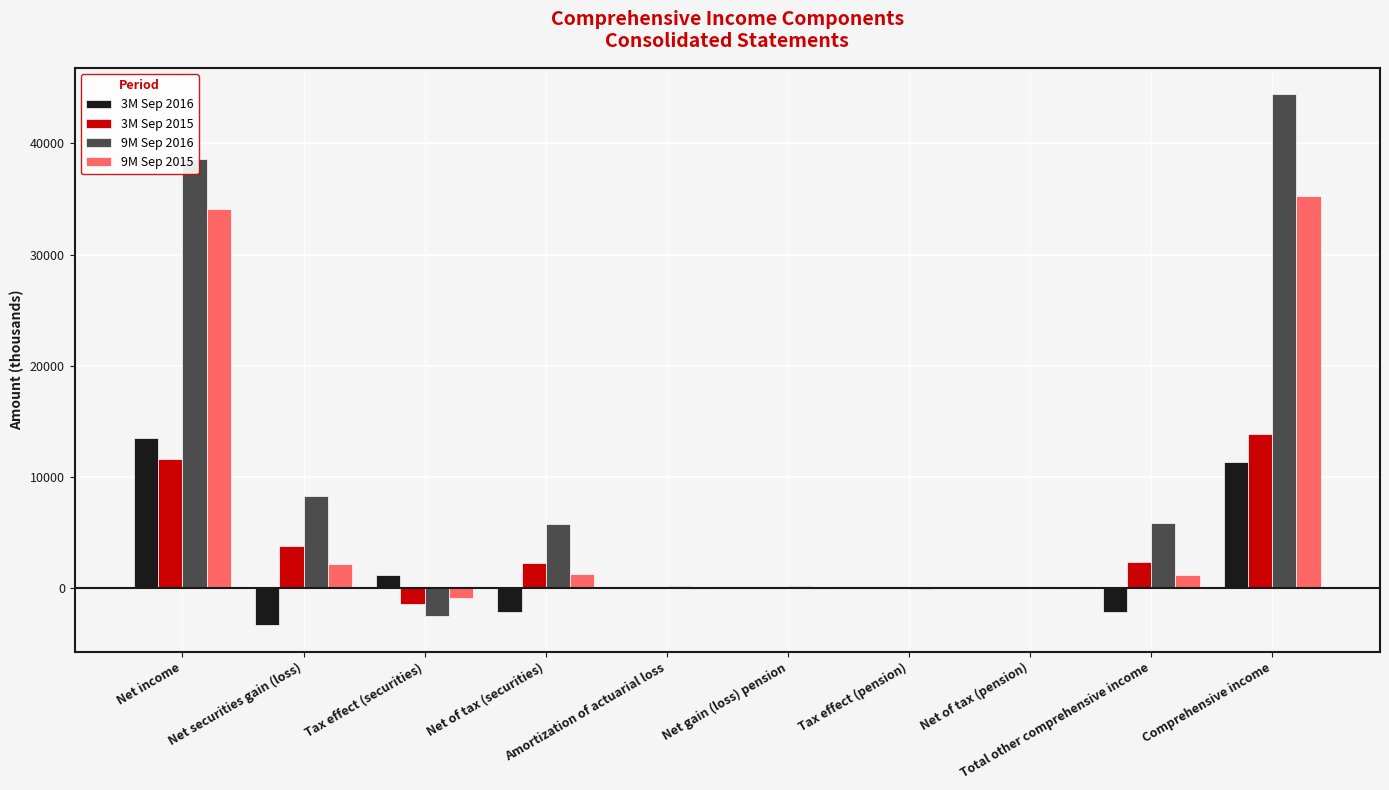

Which series has the largest total across all categories?

9M Sep 2016